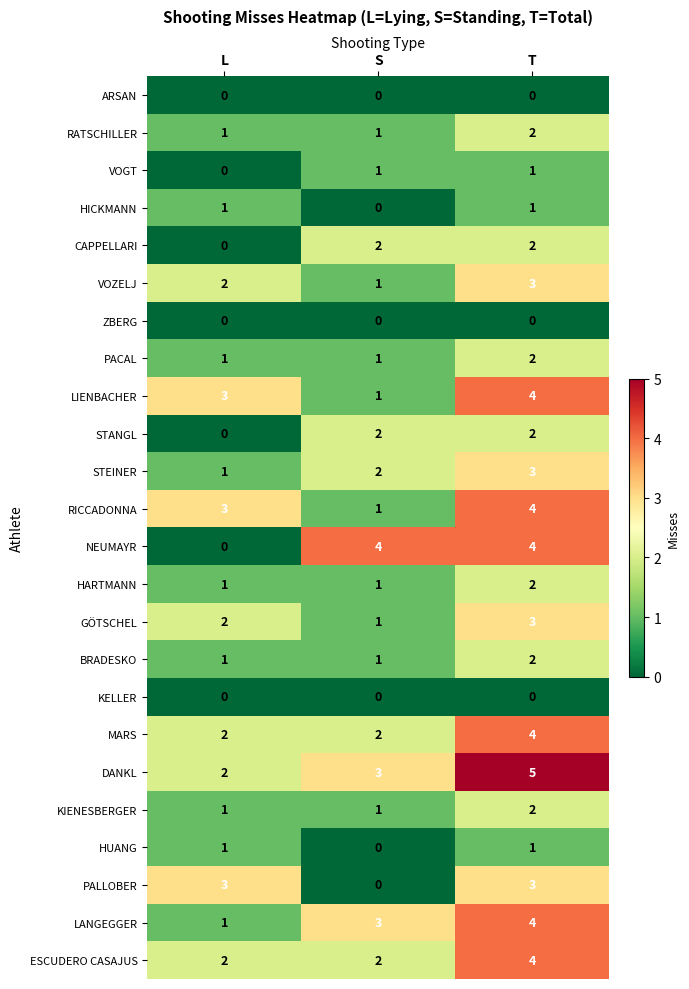

The value of ARSAN at T is 0. True or false?

True